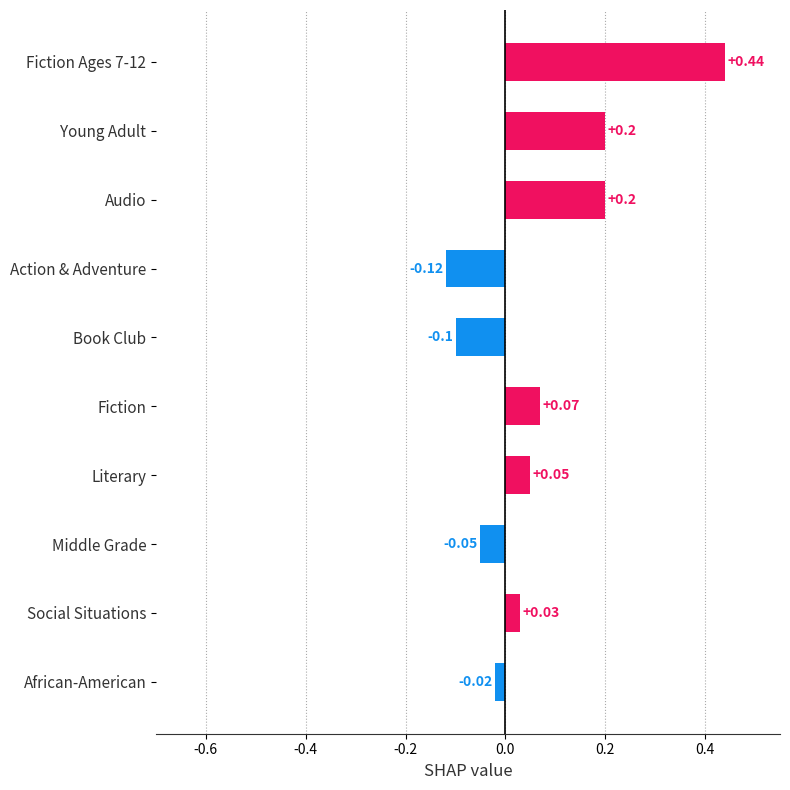

Which label corresponds to the smallest value in the chart?

Action & Adventure